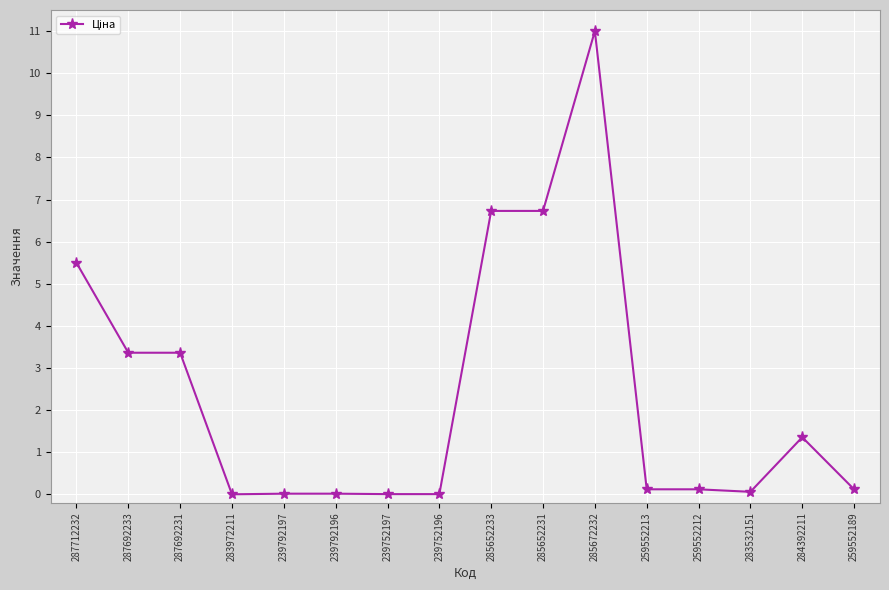

What is the label of the 8th point from the left?

239752196